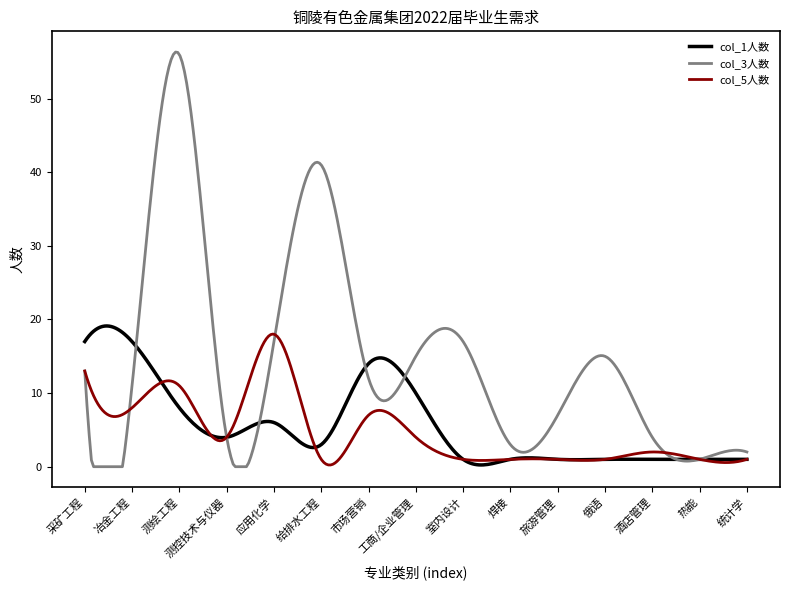

What is the highest value of the col_5人数 series?

18.0